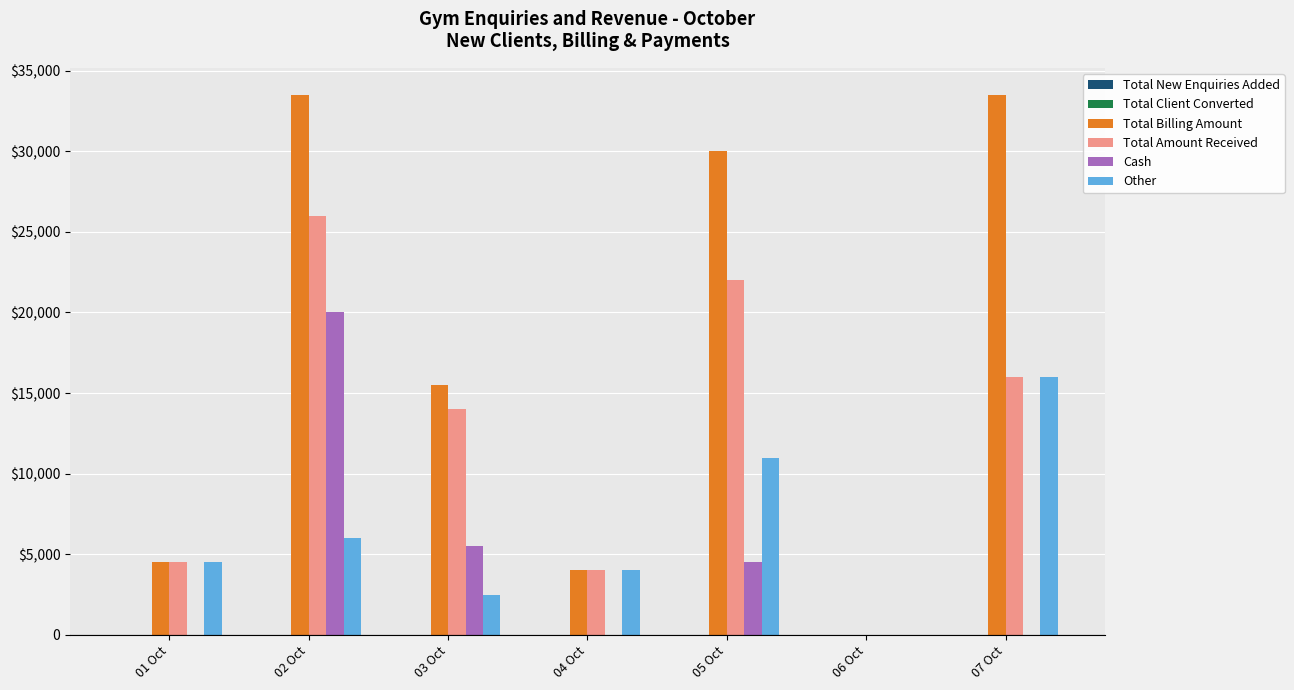

List the labels in order of Other value, largest first.

07 Oct, 05 Oct, 02 Oct, 01 Oct, 04 Oct, 03 Oct, 06 Oct